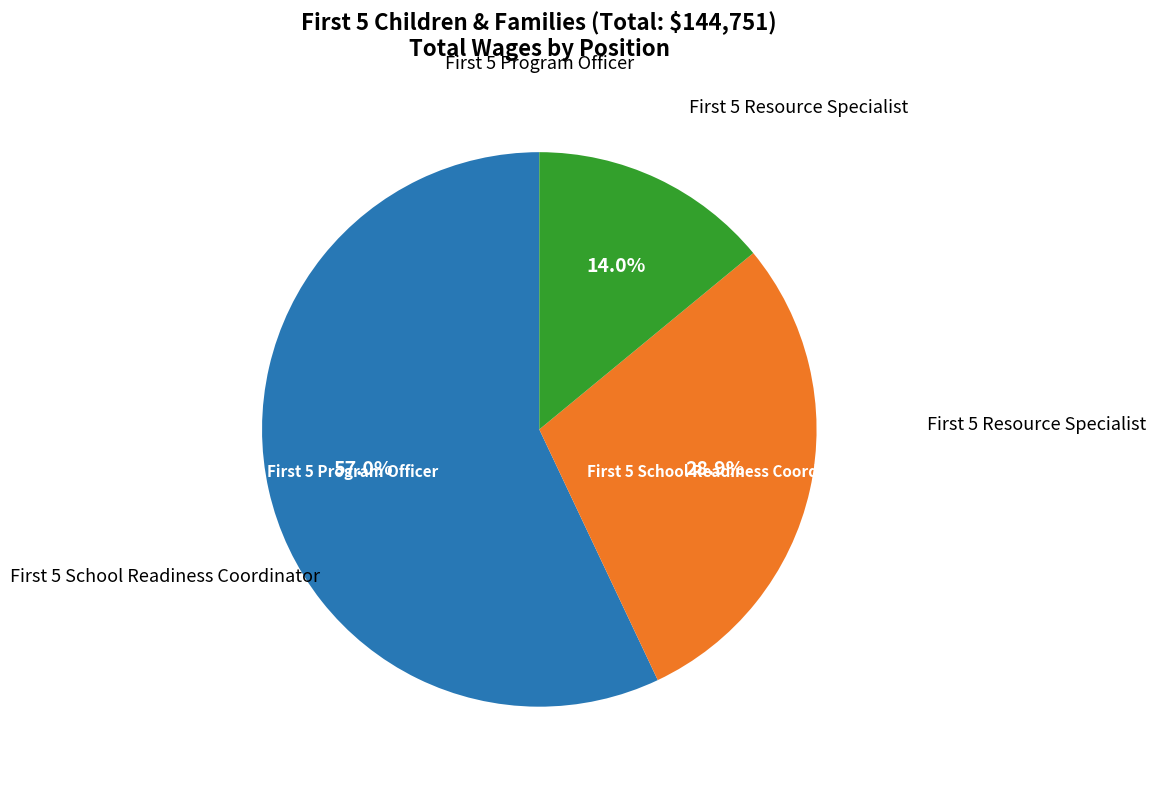

Is there any slice that represents more than half of the pie?

Yes